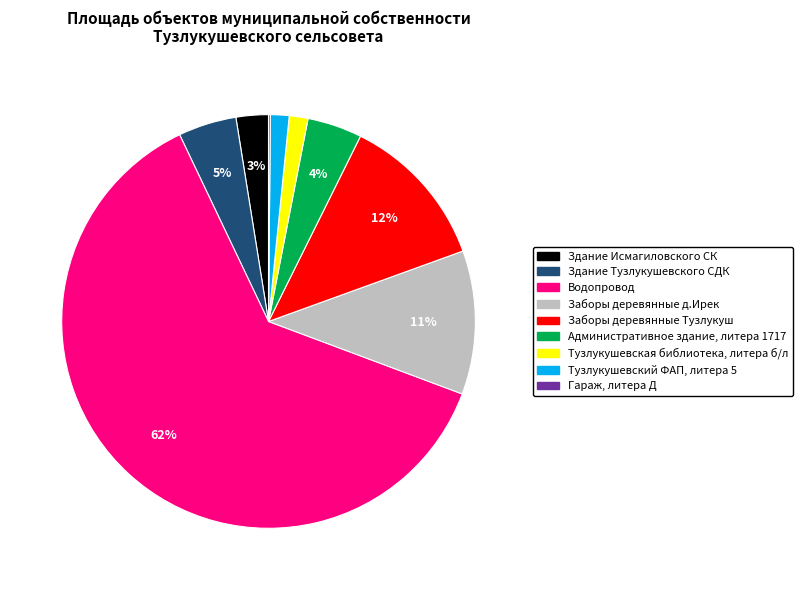

Is there a majority slice in this chart?

Yes